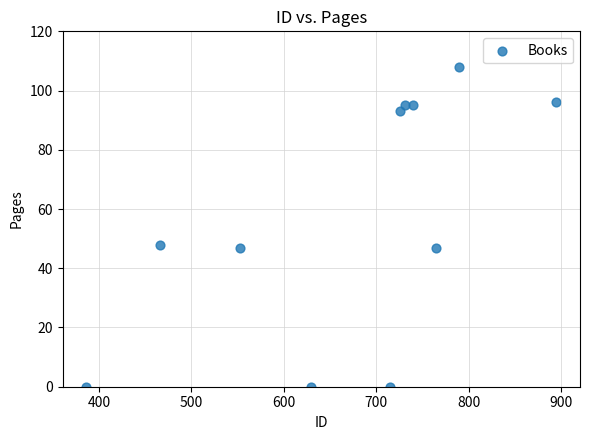

What is the range of X values (max minus min)?

509